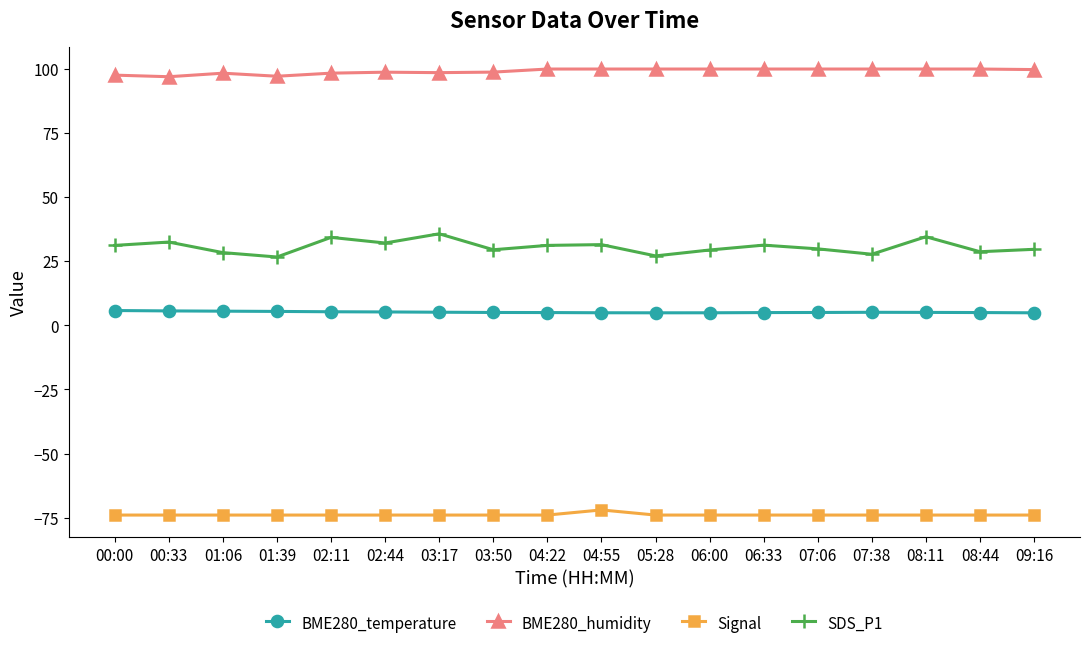

What position from the right is 00:00?

18